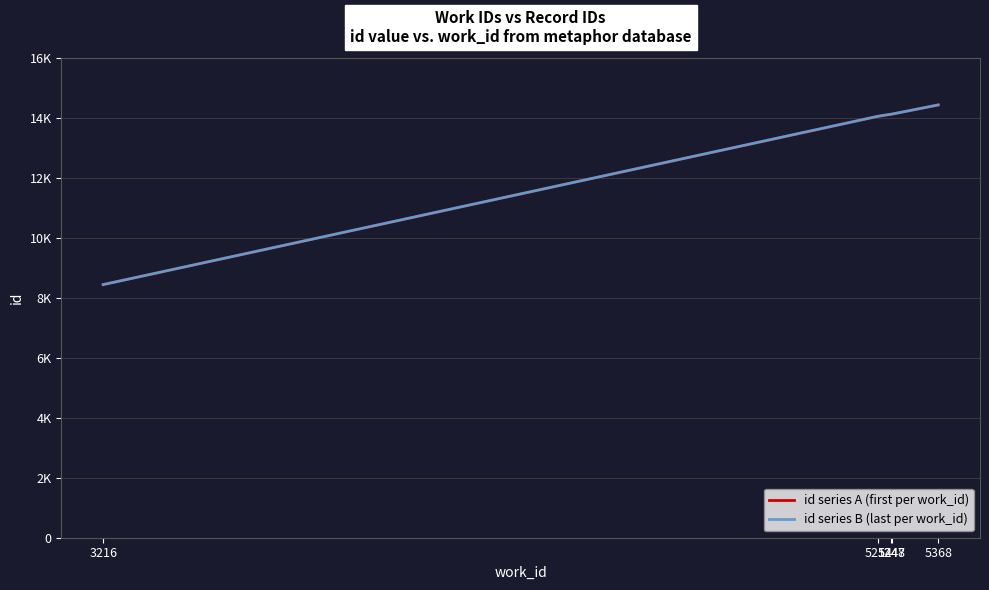

Is it true that id series A (first per work_id) equals 20336 at 5247?

False